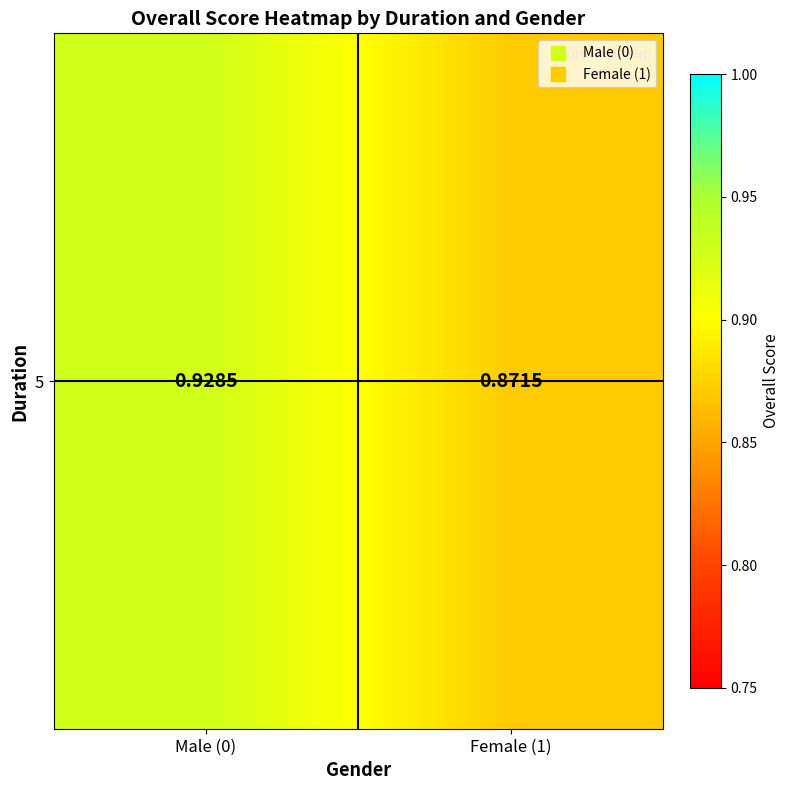

What value does the data have at Male (0)?

0.9